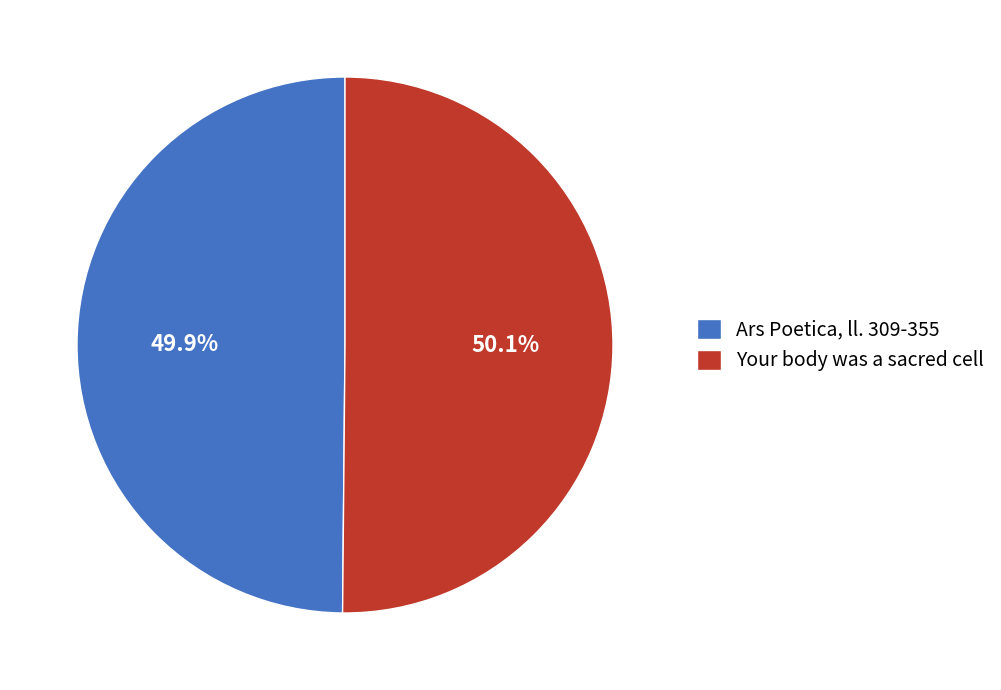

How many slices are in this pie chart?

2